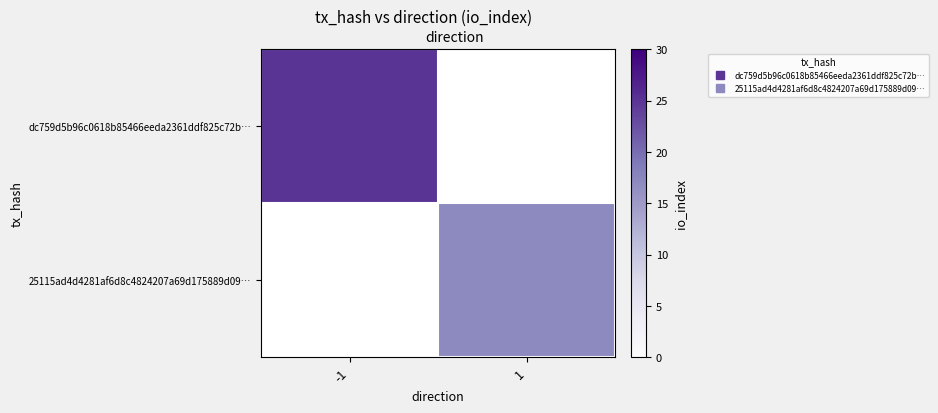

List the series in order of their overall mean, highest first.

dc759d5b96c0618b85466eeda2361ddf825c72b…, 25115ad4d4281af6d8c4824207a69d175889d09…